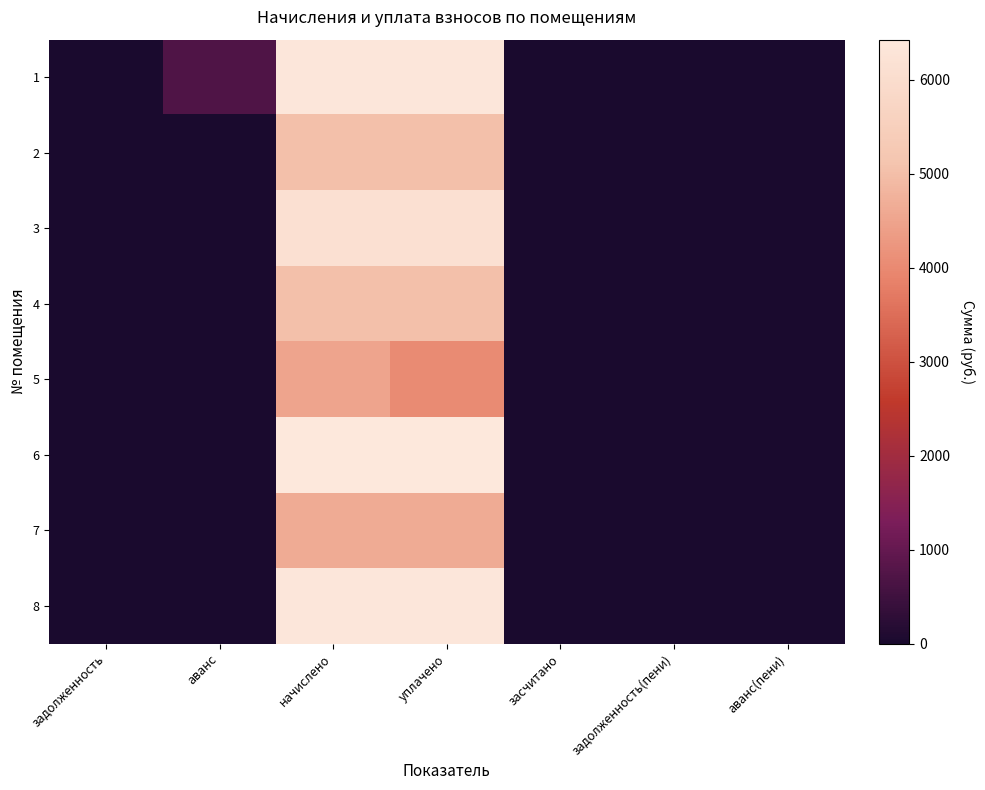

At which category is the sum across all series the highest?

начислено